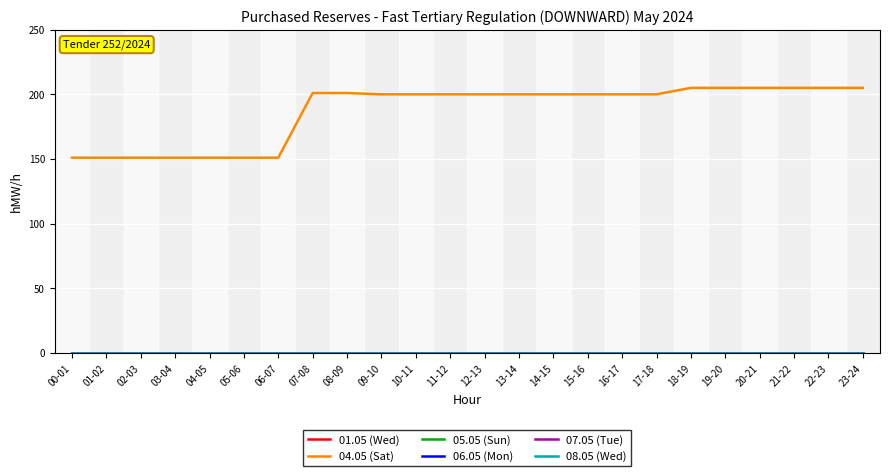

At which label does 01.05 (Wed) reach its minimum?

00-01